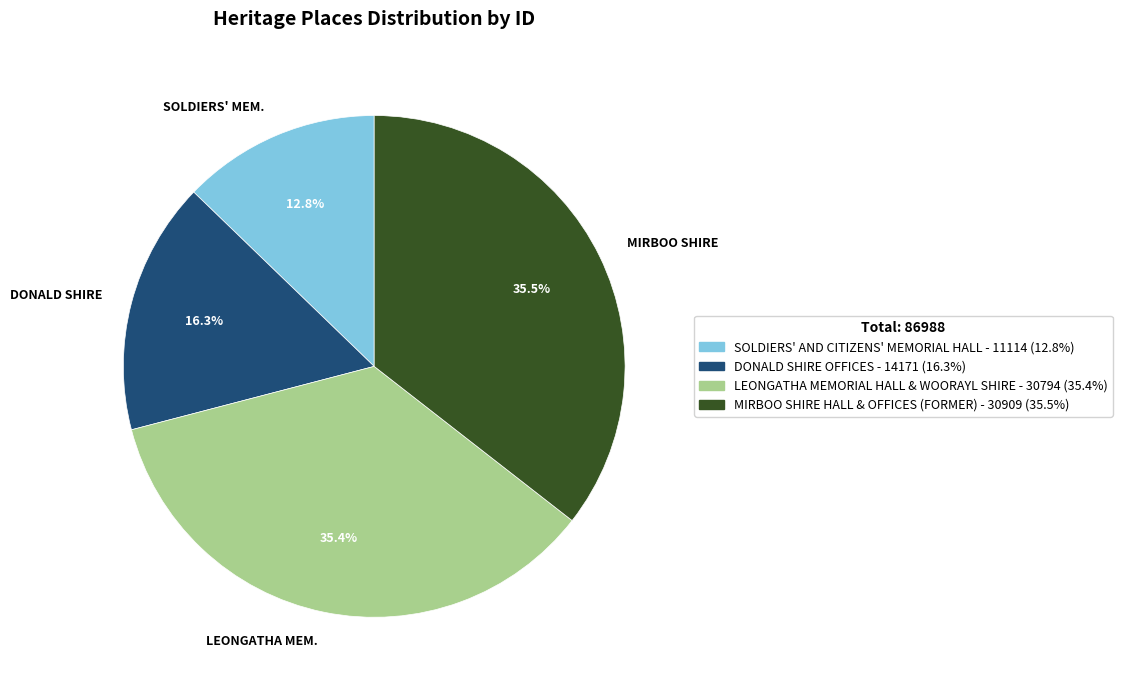

Which category has the smallest portion of the pie?

SOLDIERS' MEM.